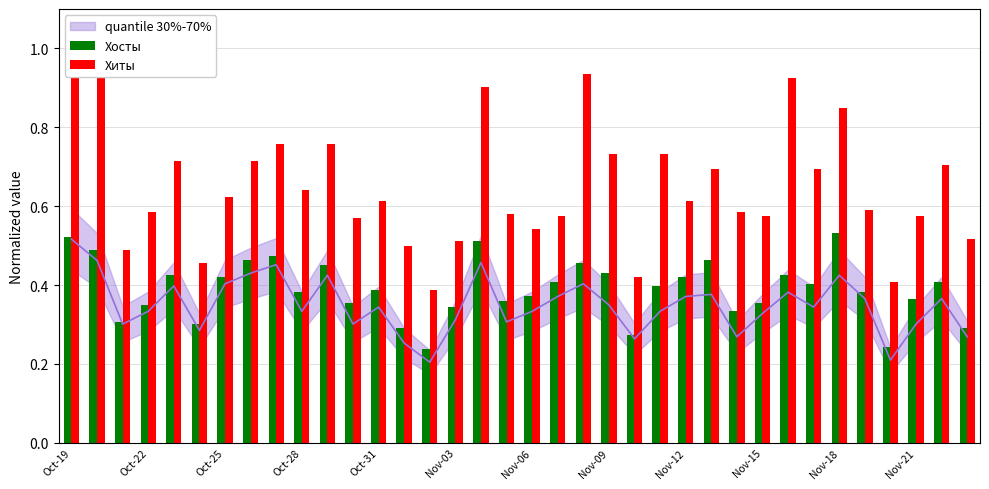

Reading left to right, list all the values displayed in this chart.

Хосты: 0.5	0.5	0.3	0.3	0.4	0.3	0.4	0.5	0.5	0.4	0.5	0.4	0.4	0.3	0.2	0.3	0.5	0.4	0.4	0.4	0.5	0.4	0.3	0.4	0.4	0.5	0.3	0.4	0.4	0.4	0.5	0.4	0.2	0.4	0.4	0.3
Хиты: 0.9	1.0	0.5	0.6	0.7	0.5	0.6	0.7	0.8	0.6	0.8	0.6	0.6	0.5	0.4	0.5	0.9	0.6	0.5	0.6	0.9	0.7	0.4	0.7	0.6	0.7	0.6	0.6	0.9	0.7	0.8	0.6	0.4	0.6	0.7	0.5